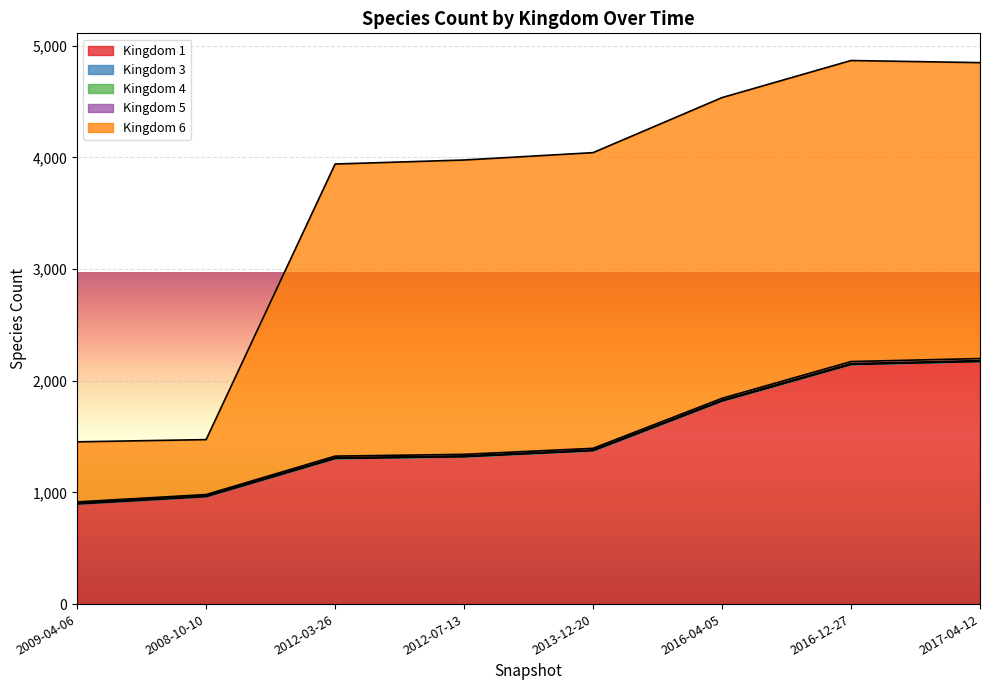

What is the value of the 6 point at the 1st from the left?

538